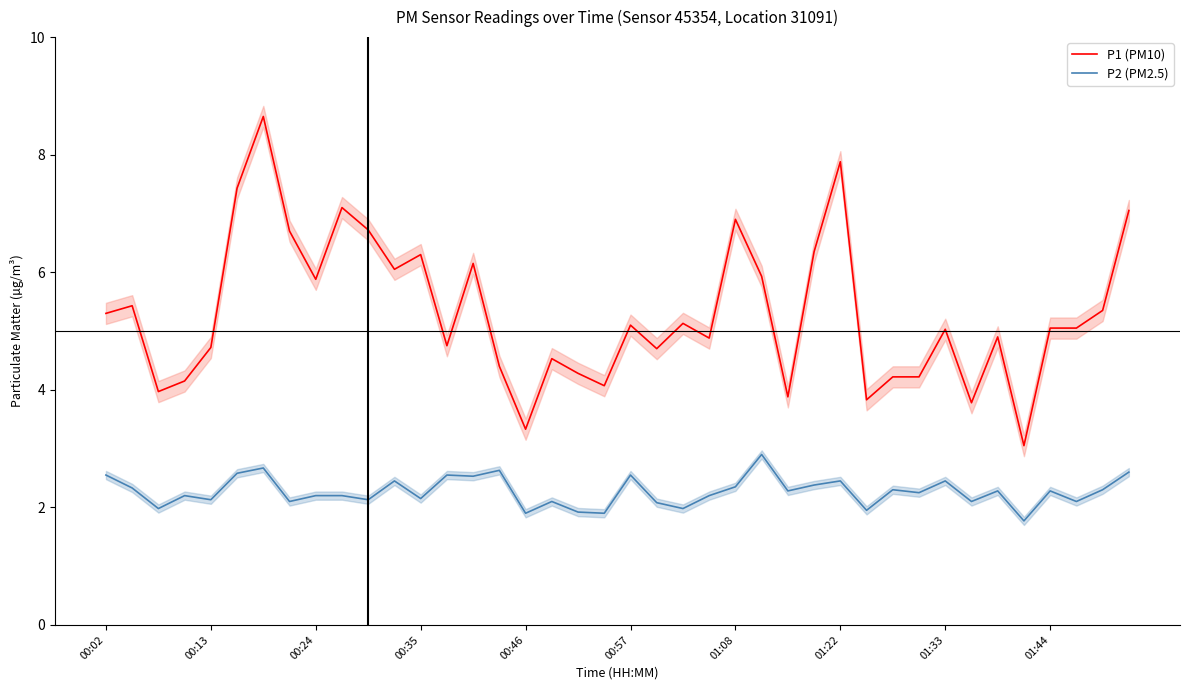

True or false: P2 (PM2.5) has more than 1 points higher than both neighbors.

True